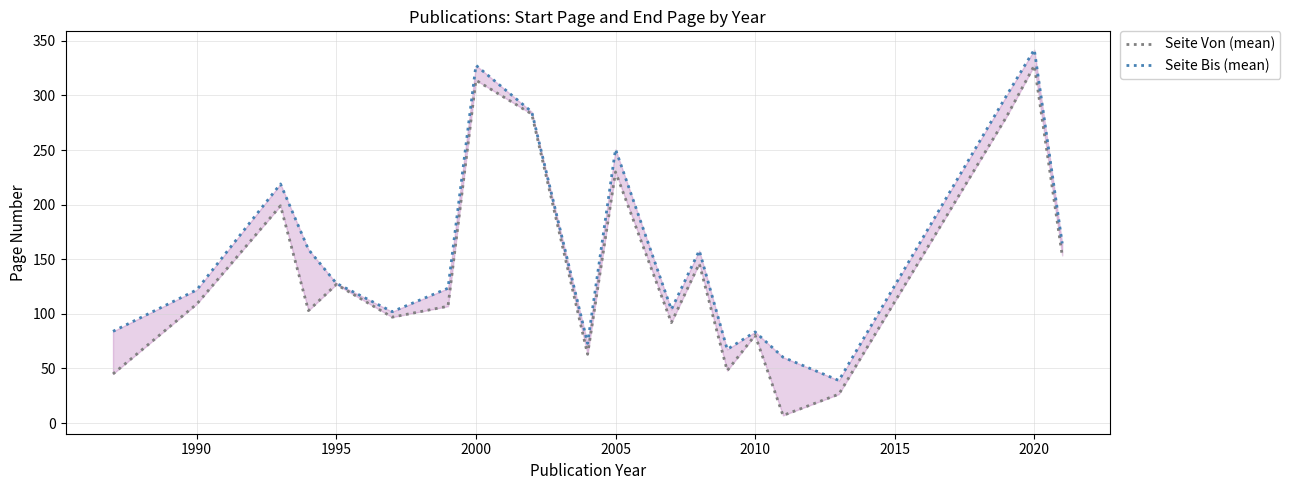

How many data points in Seite Von (mean) are less than 109?

10